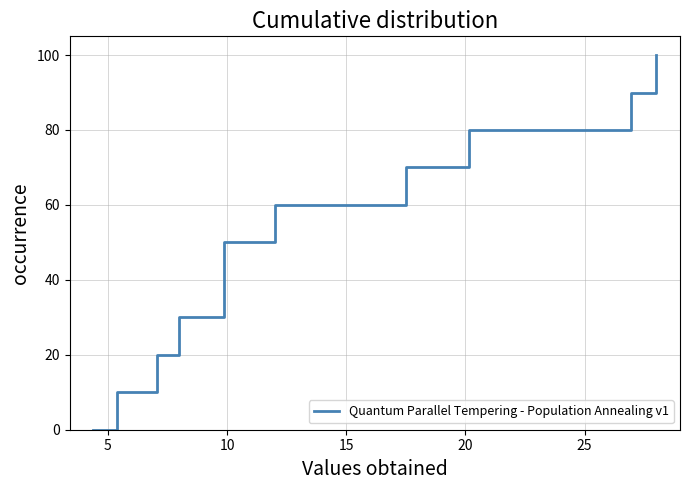

Reading left to right, what are all the values shown in this chart?

0	10	20	30	40	50	60	70	80	90	100